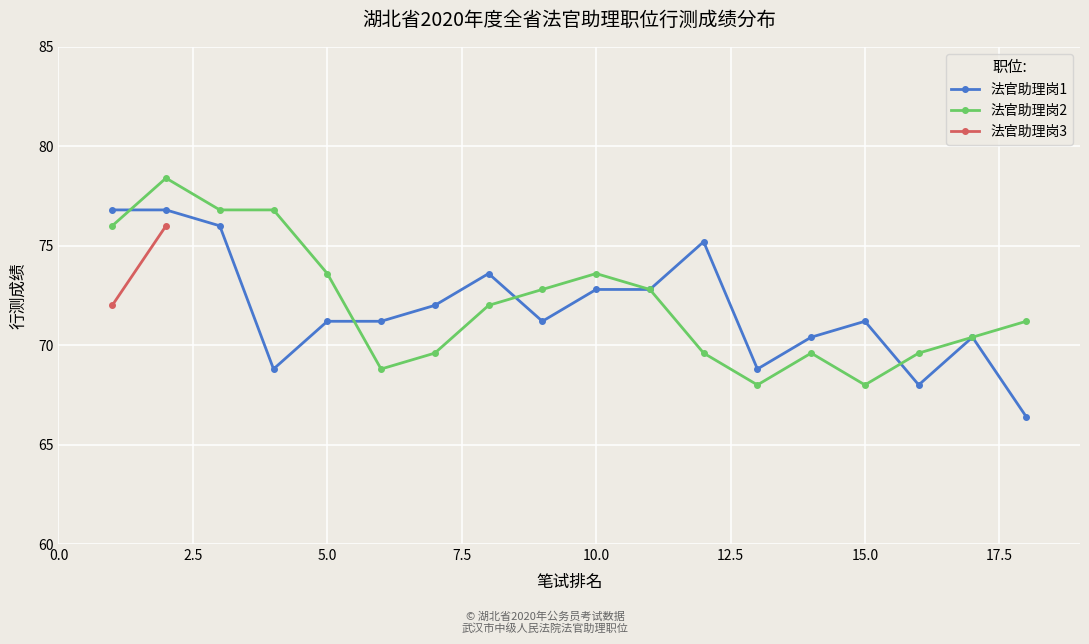

What is the value of the 法官助理岗1 point at the 6th from the left?

71.2